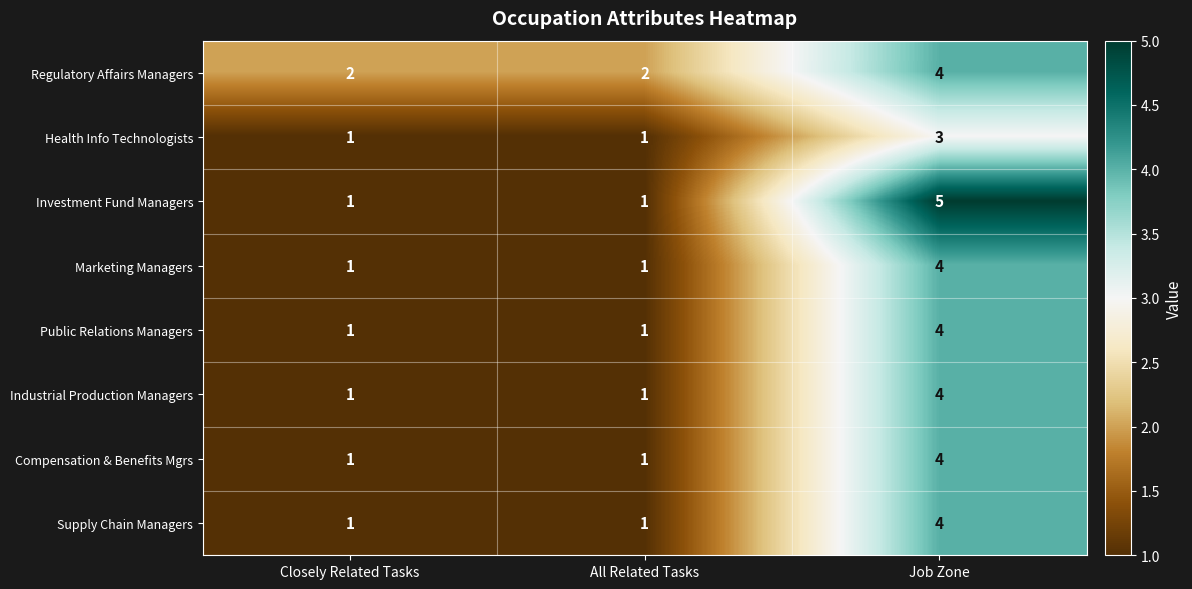

At which category is the sum across all series the highest?

Job Zone